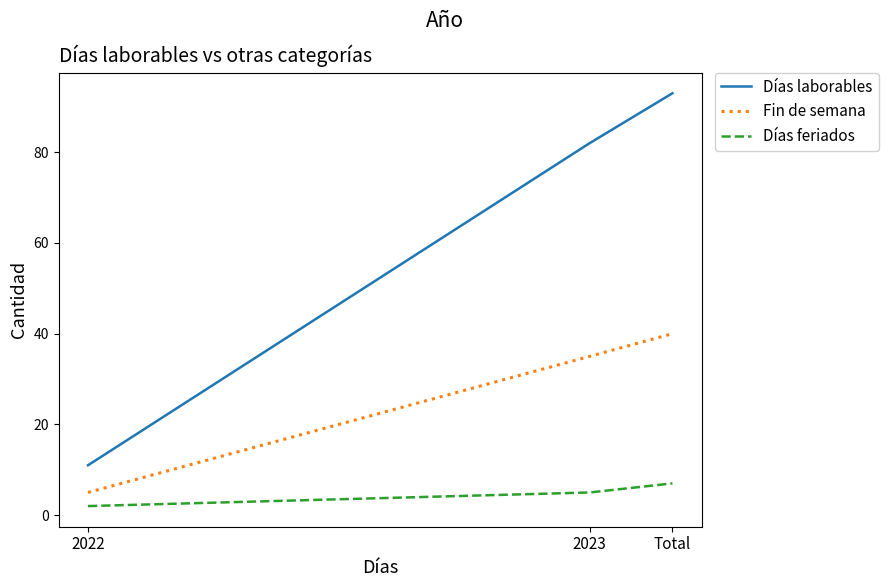

Which series has the largest total across all categories?

Días laborables